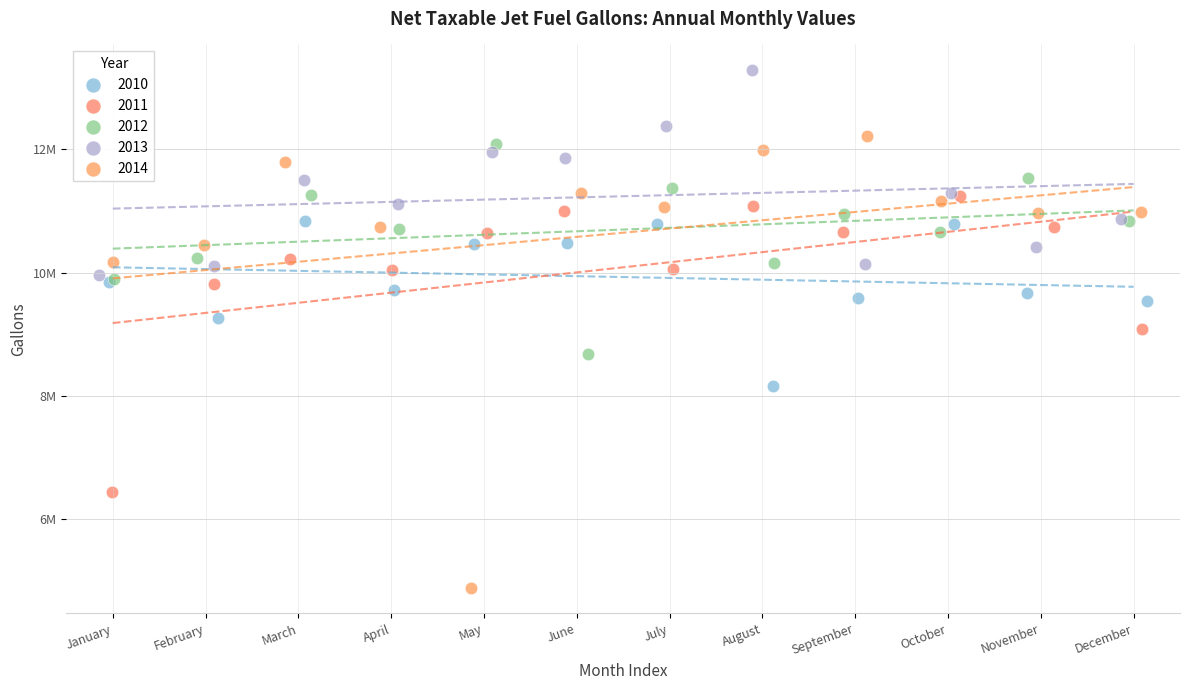

What are all the series names shown in the legend?

2010, 2011, 2012, 2013, 2014